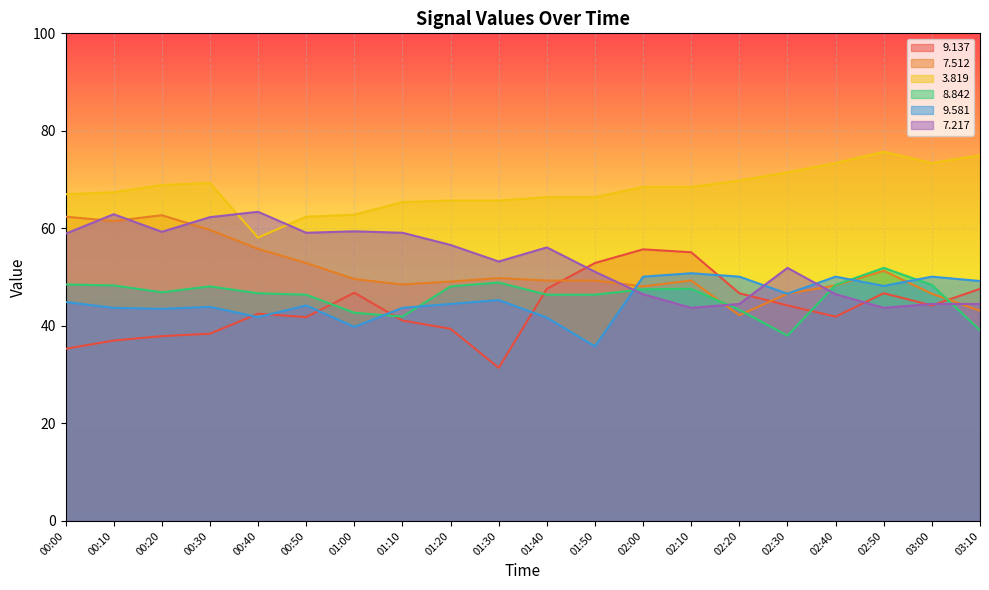

What position from the right is 00:30?

17